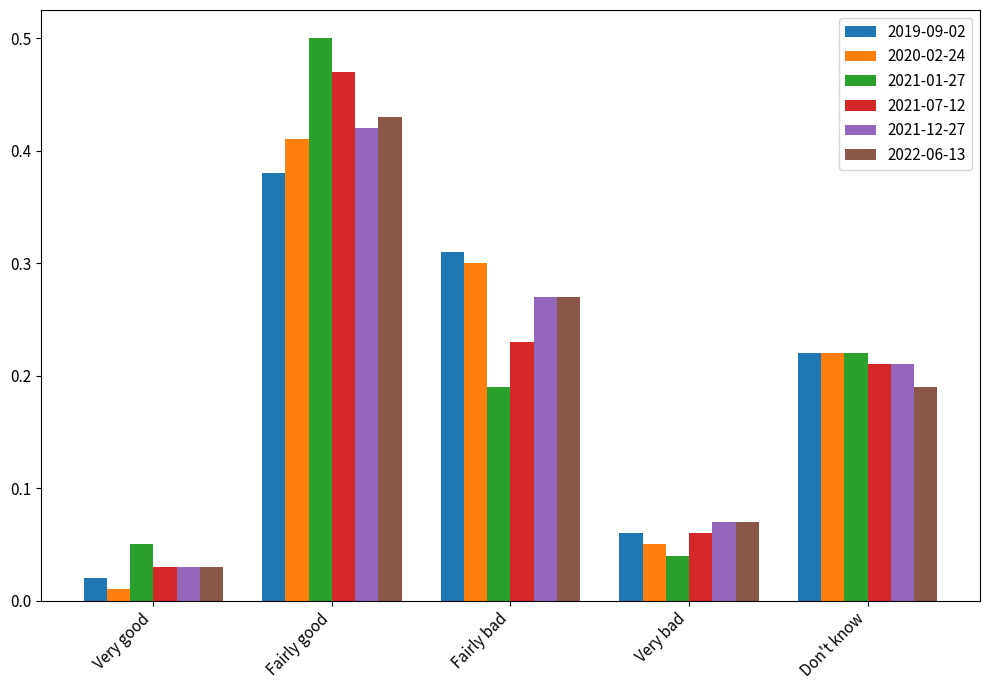

Is it true that 2021-01-27 equals 0.7 at Fairly good?

False